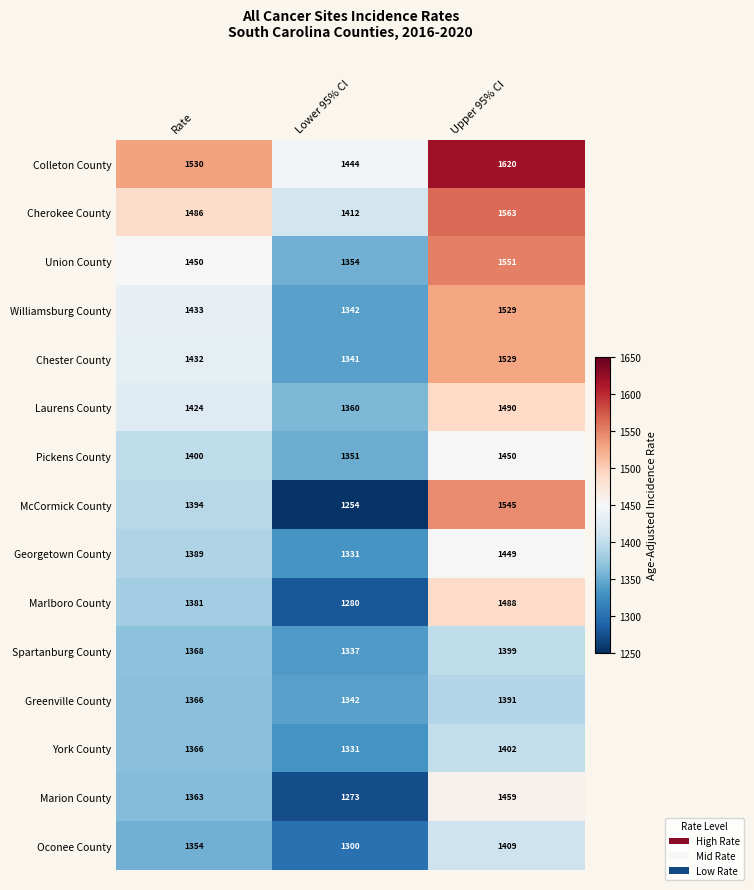

What is the greatest value displayed?

1620